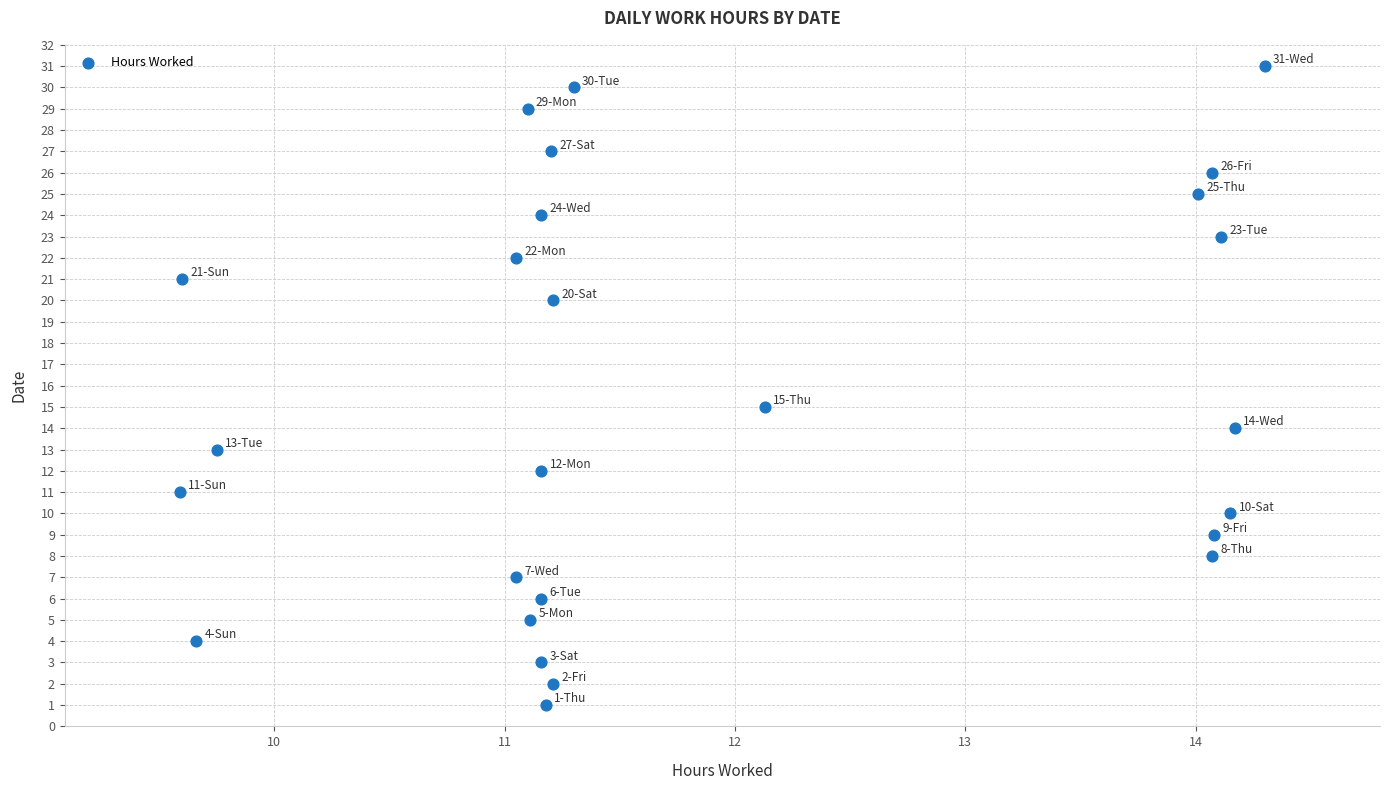

What is the range of Y values (max minus min)?

30